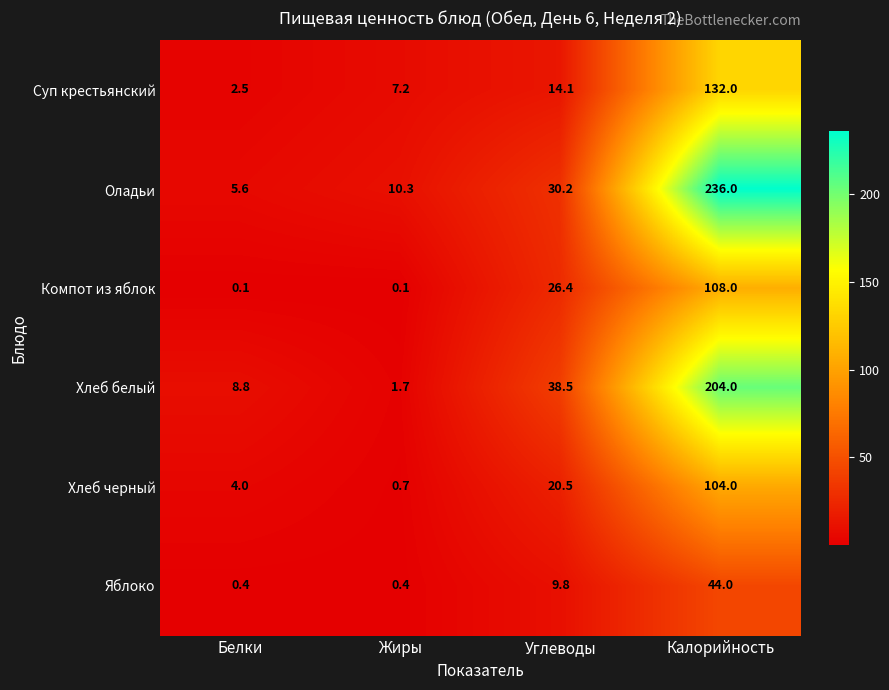

What is the sum of the Хлеб черный values at Калорийность and Углеводы?

124.5